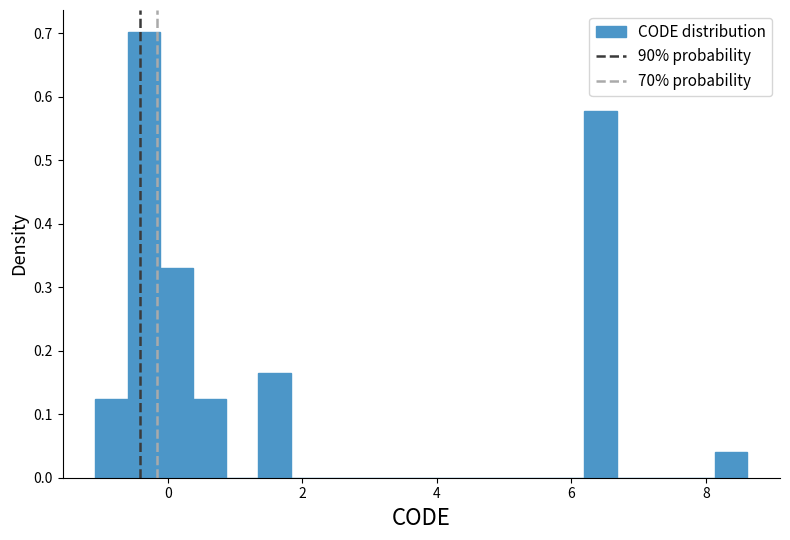

Around what value on the x-axis is the tallest bar? Give the approximate position of its centre, as read against the axis.

-0.4